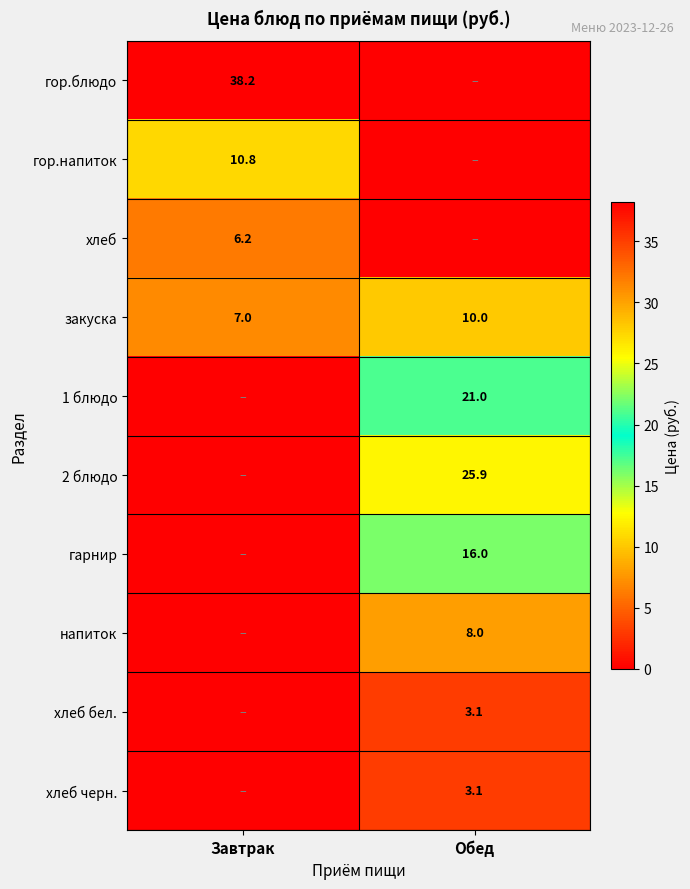

Is the value of гор.блюдо at Завтрак greater than the value of 1 блюдо at Обед?

Yes